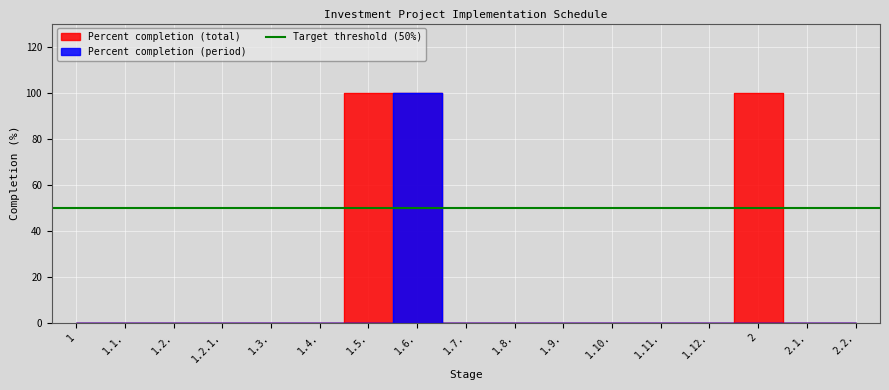

Reading right to left, list all the values displayed in this chart.

Percent completion (total): 0	0	100	0	0	0	0	0	0	100	100	0	0	0	0	0	0
Percent completion (period): 0	0	0	0	0	0	0	0	0	100	0	0	0	0	0	0	0